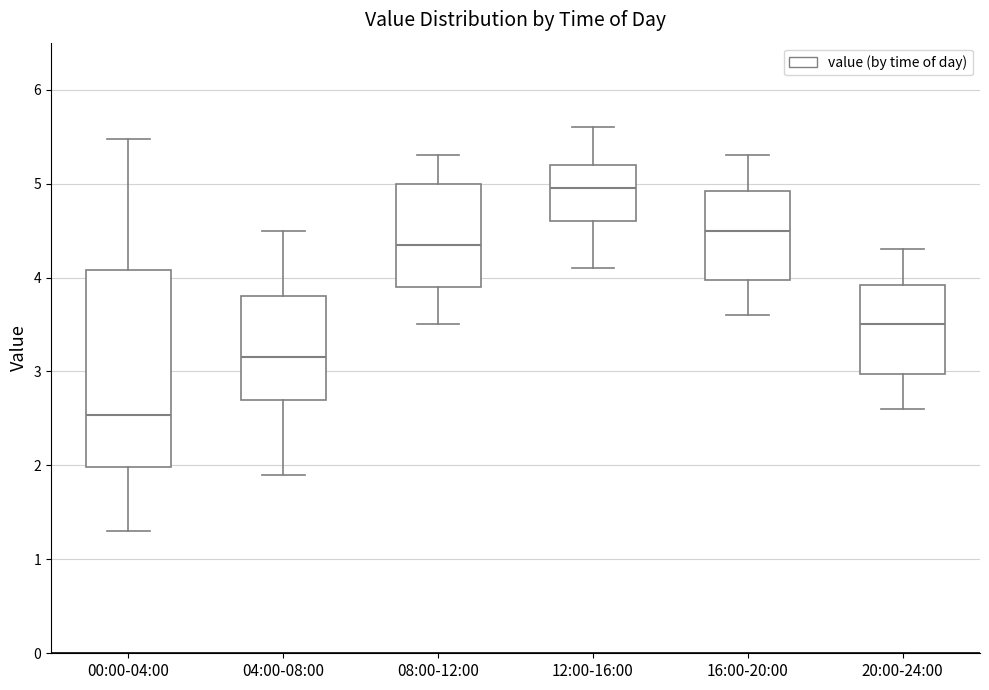

Which box has the highest median line?

12:00-16:00